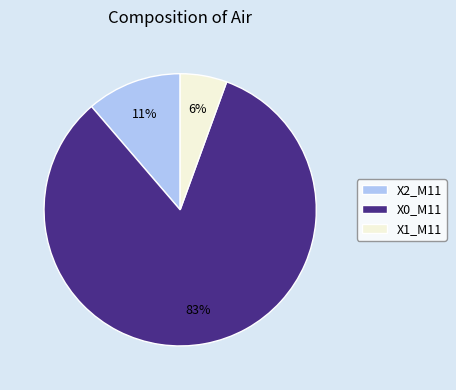

True or false: X1_M11 accounts for 6% of the total.

True